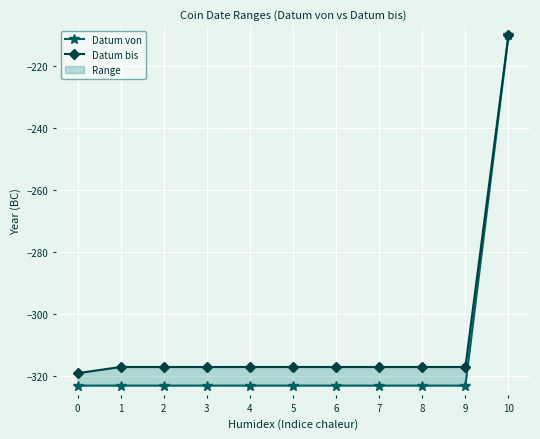

Between 6 and 7, which is larger?

6